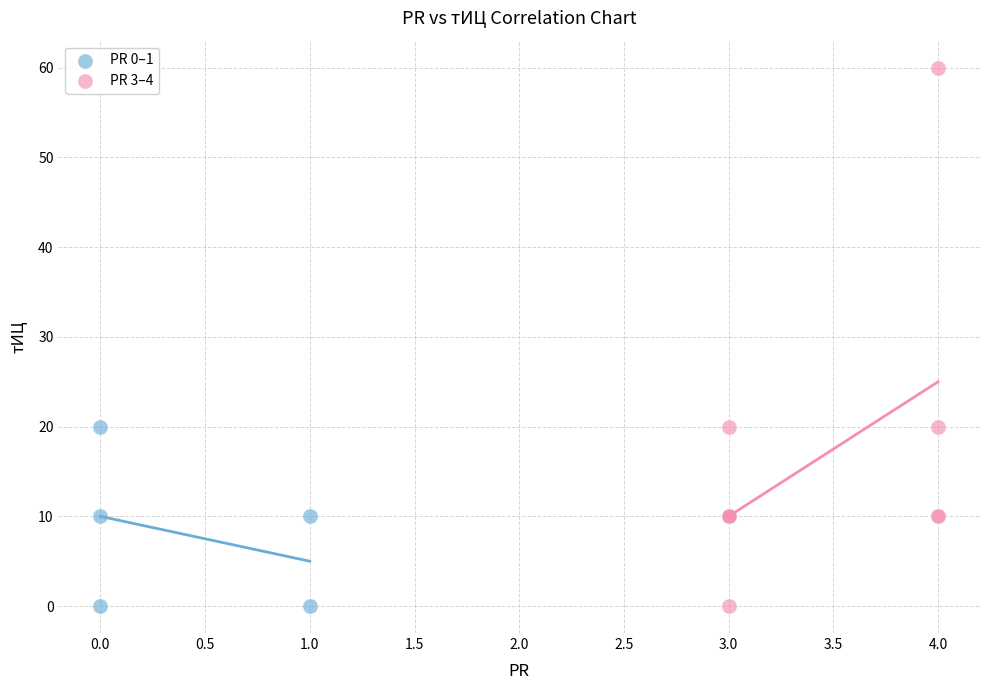

Which series contains the highest Y value?

PR 3–4